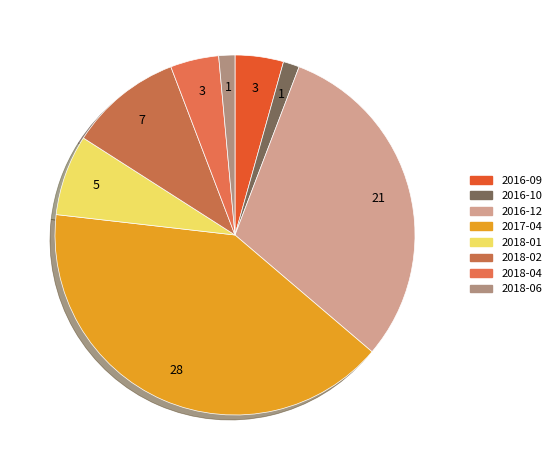

To the nearest percent, what percentage of the pie is 2018-04?

4%